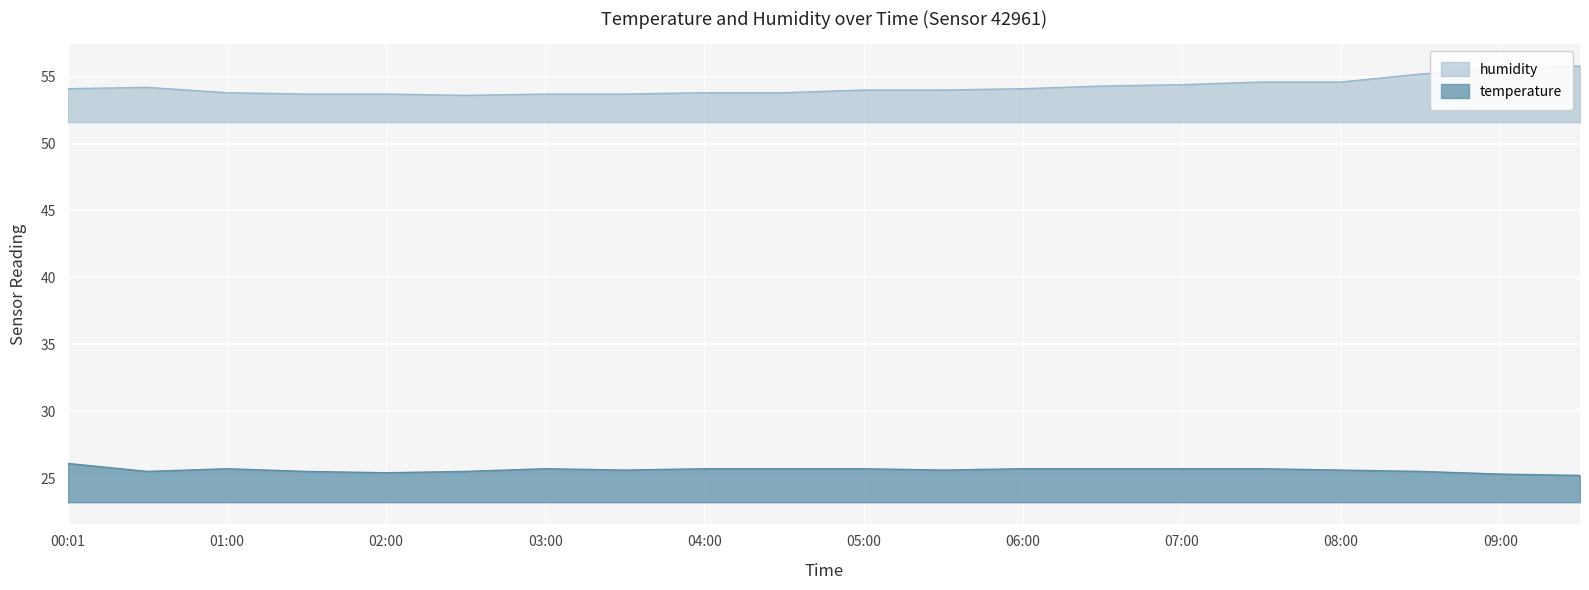

Between 06:00 and 07:00, which series saw the biggest shift?

humidity